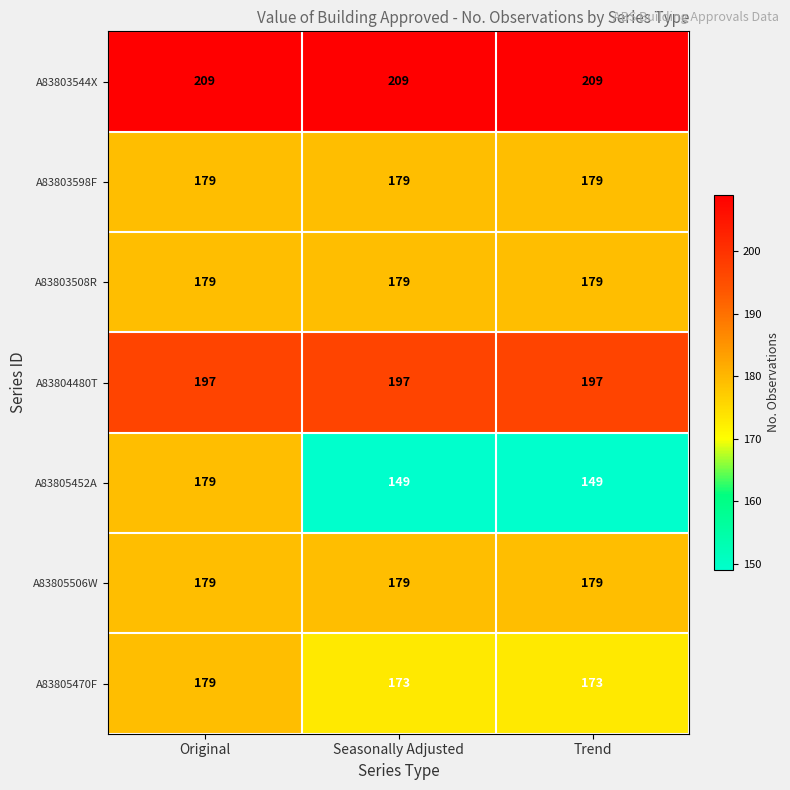

Between Original and Seasonally Adjusted, which series saw the biggest shift?

A83805452A